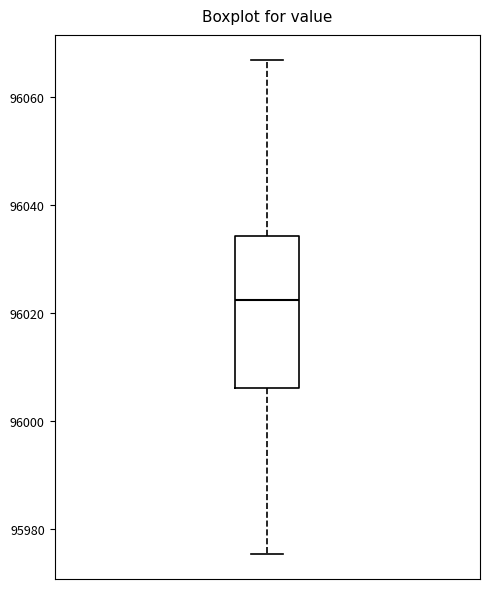

Where is the upper edge of the box on the y-axis? The values are not printed on the chart, so give them approximately, as read against the axis.

96034